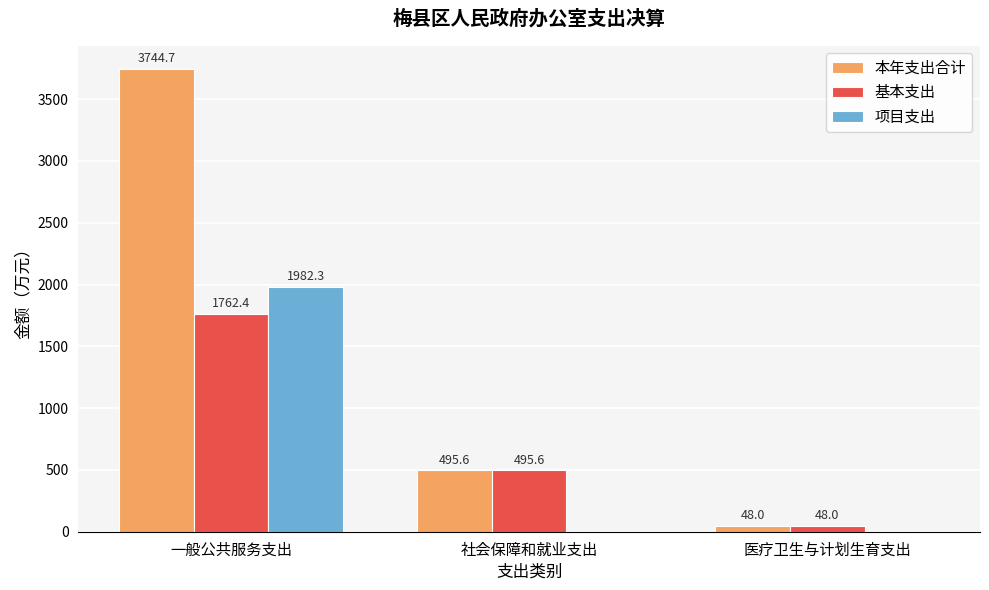

How many positive values does the 项目支出 series have?

1